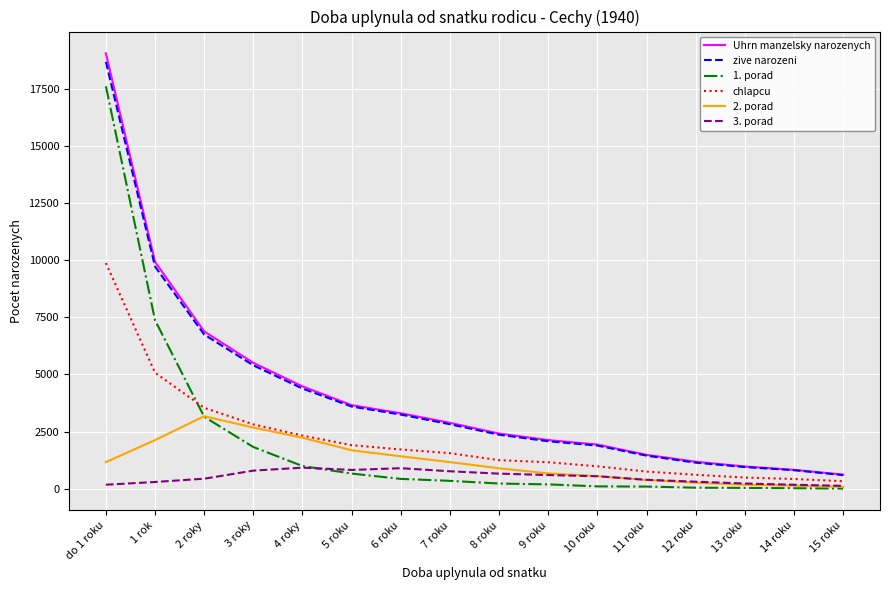

Rank the series at do 1 roku from lowest to highest value.

3. porad, 2. porad, chlapcu, 1. porad, zive narozeni, Uhrn manzelsky narozenych